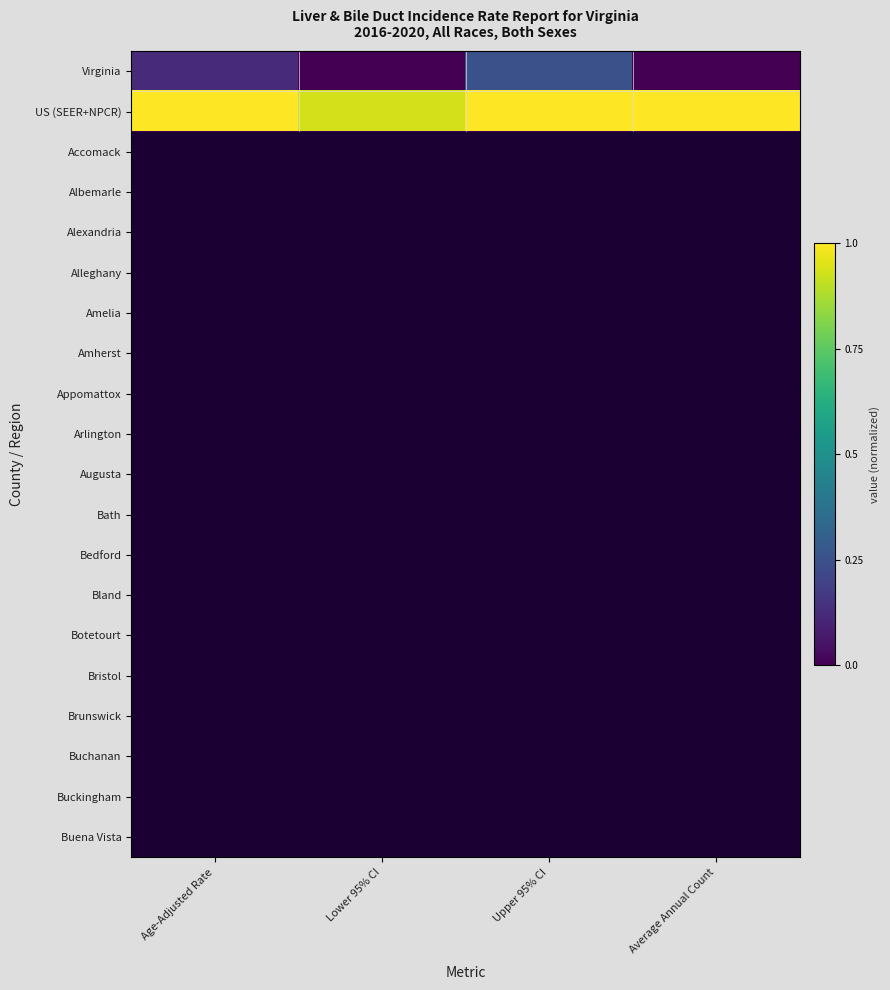

List the series in order of their peak value, highest first.

US (SEER+NPCR), Virginia, Accomack, Albemarle, Alexandria, Alleghany, Amelia, Amherst, Appomattox, Arlington, Augusta, Bath, Bedford, Bland, Botetourt, Bristol, Brunswick, Buchanan, Buckingham, Buena Vista